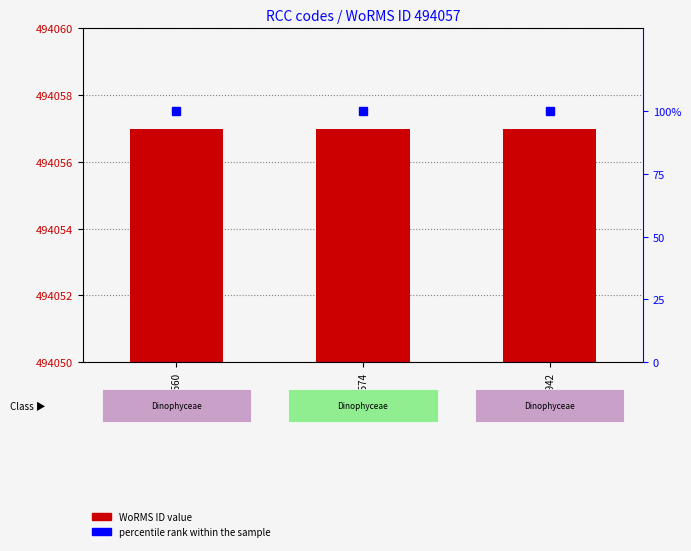

The value of percentile rank within the sample at RCC10574 is 100. True or false?

True